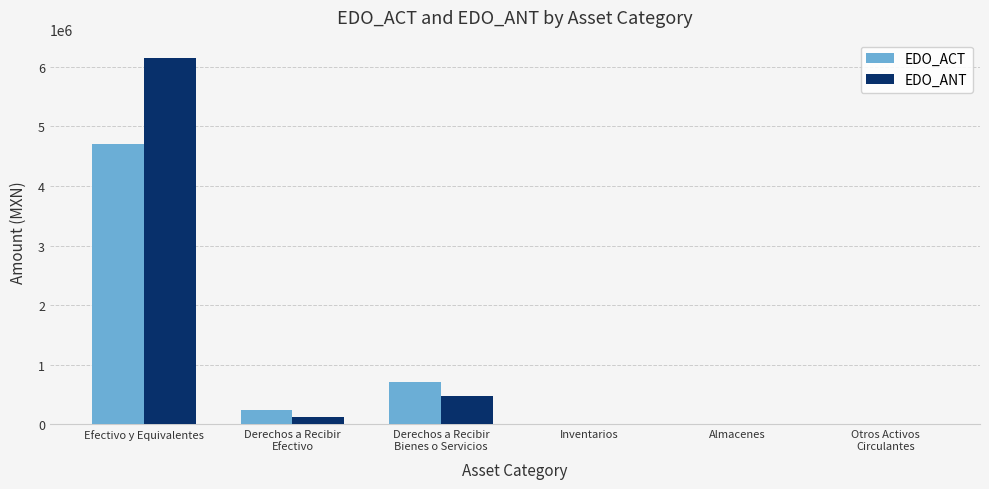

The EDO_ACT series shows 706062.2 at Derechos a Recibir
Bienes o Servicios. True or false?

True